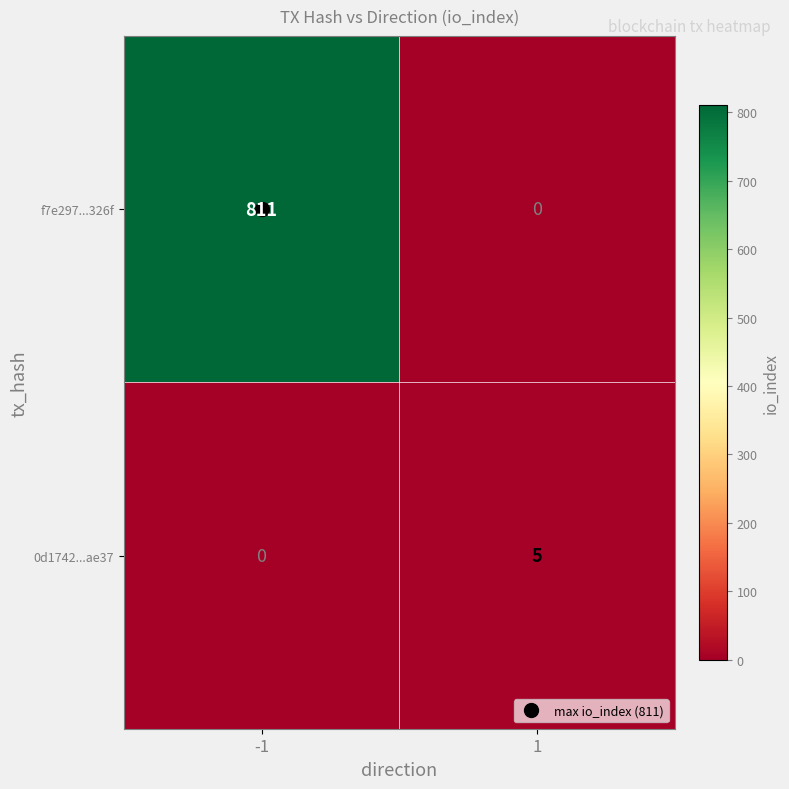

True or false: f7e297...326f has a value of 0 at 1.

True